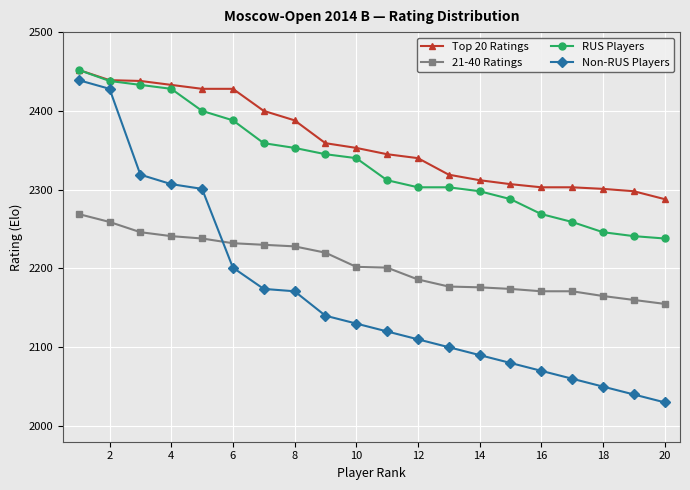

What is the average value of the RUS Players series?

2335